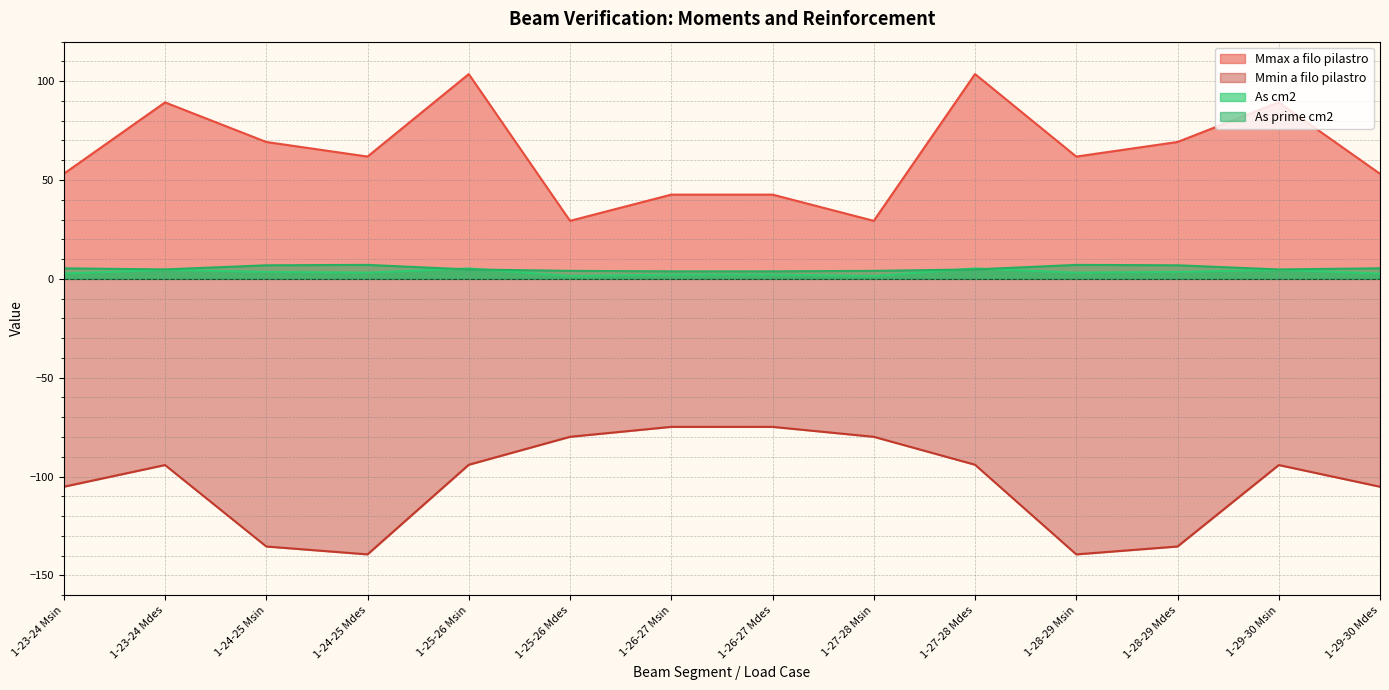

At which label is Mmin a filo pilastro closest to -107?

1-23-24 Msin